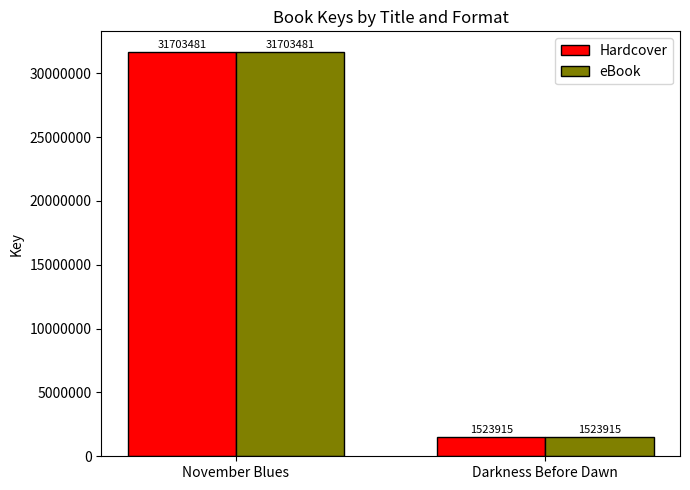

At which category is the sum across all series the highest?

November Blues